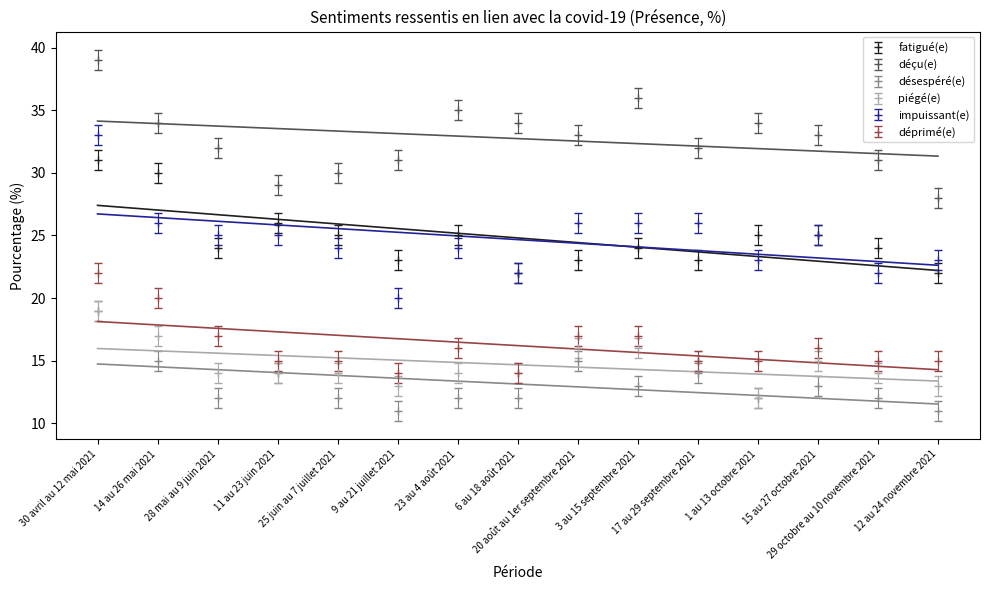

Rank the categories by piégé(e) value from highest to lowest.

30 avril au 12 mai 2021, 14 au 26 mai 2021, 20 août au 1er septembre 2021, 3 au 15 septembre 2021, 17 au 29 septembre 2021, 15 au 27 octobre 2021, 28 mai au 9 juin 2021, 11 au 23 juin 2021, 25 juin au 7 juillet 2021, 23 au 4 août 2021, 6 au 18 août 2021, 29 octobre au 10 novembre 2021, 9 au 21 juillet 2021, 12 au 24 novembre 2021, 1 au 13 octobre 2021